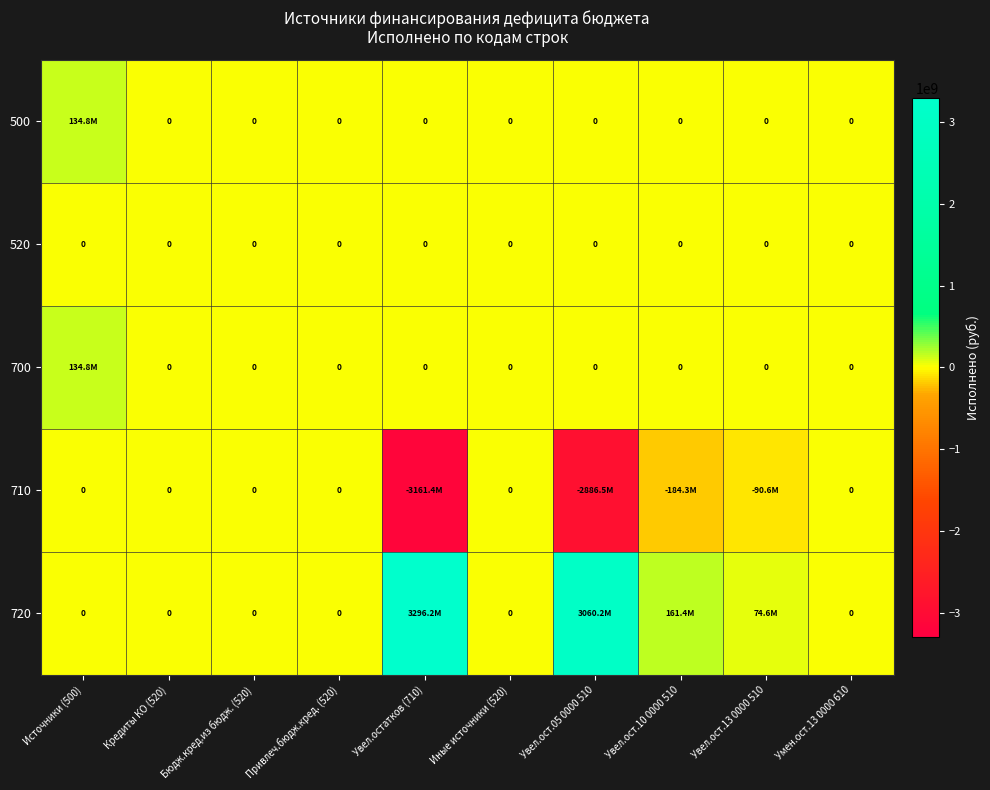

The value of 710 at Увел.ост.10 0000 510 is -309364302.5. True or false?

False